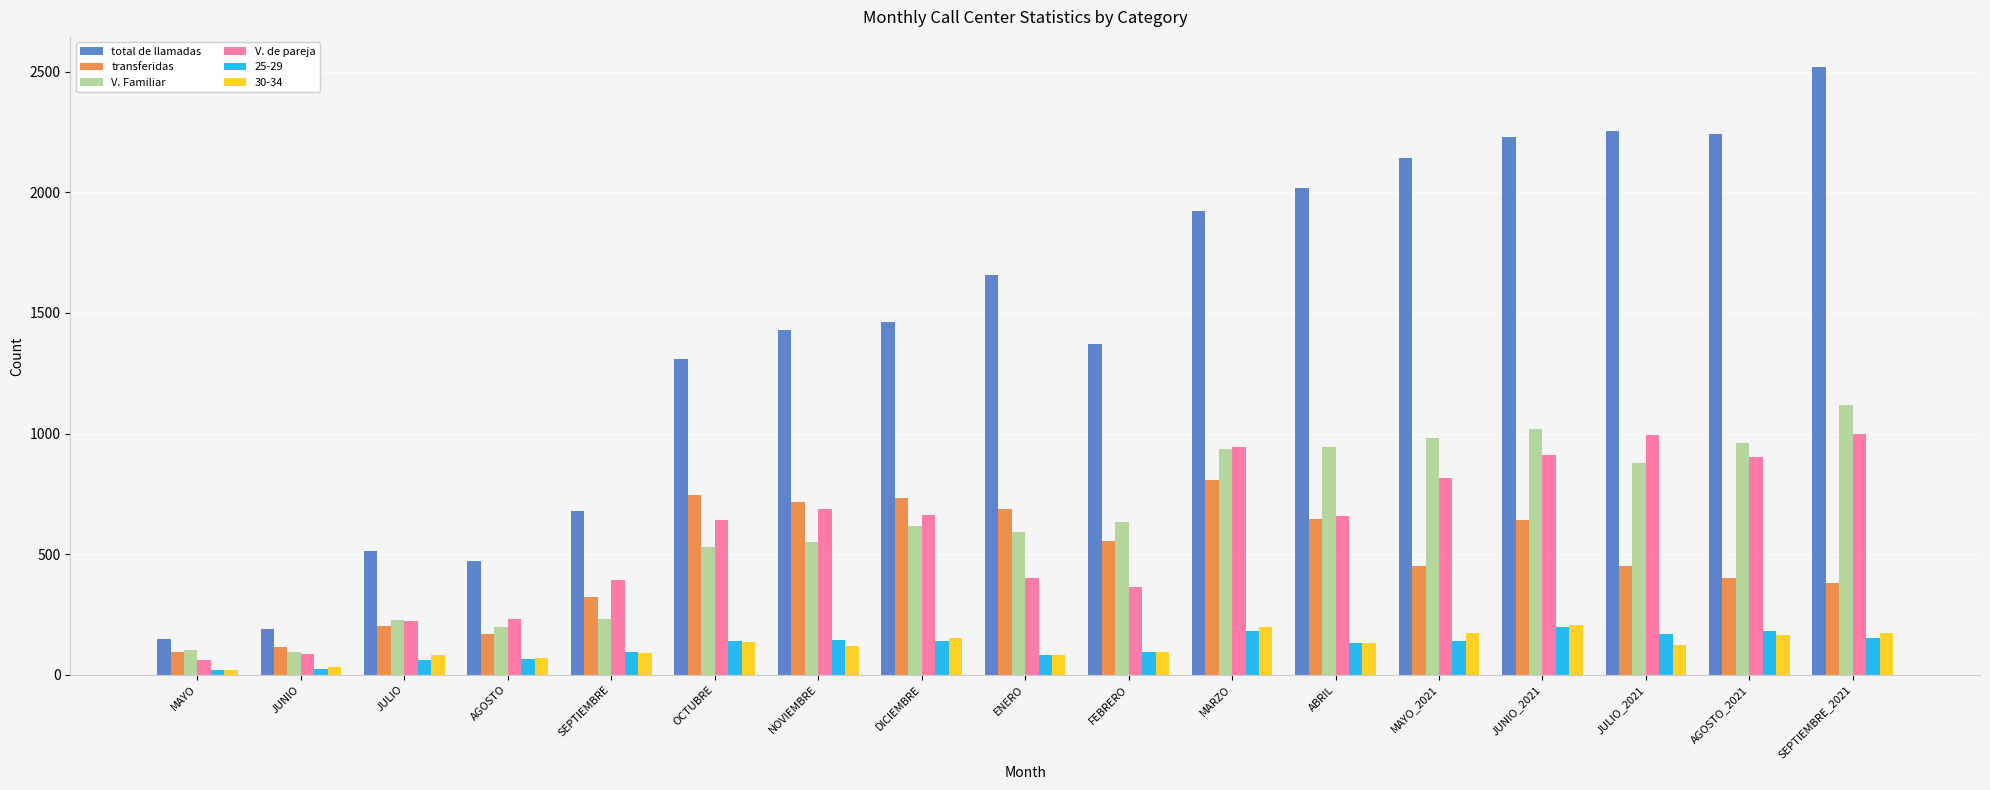

What is the average value of the V. de pareja series?

588